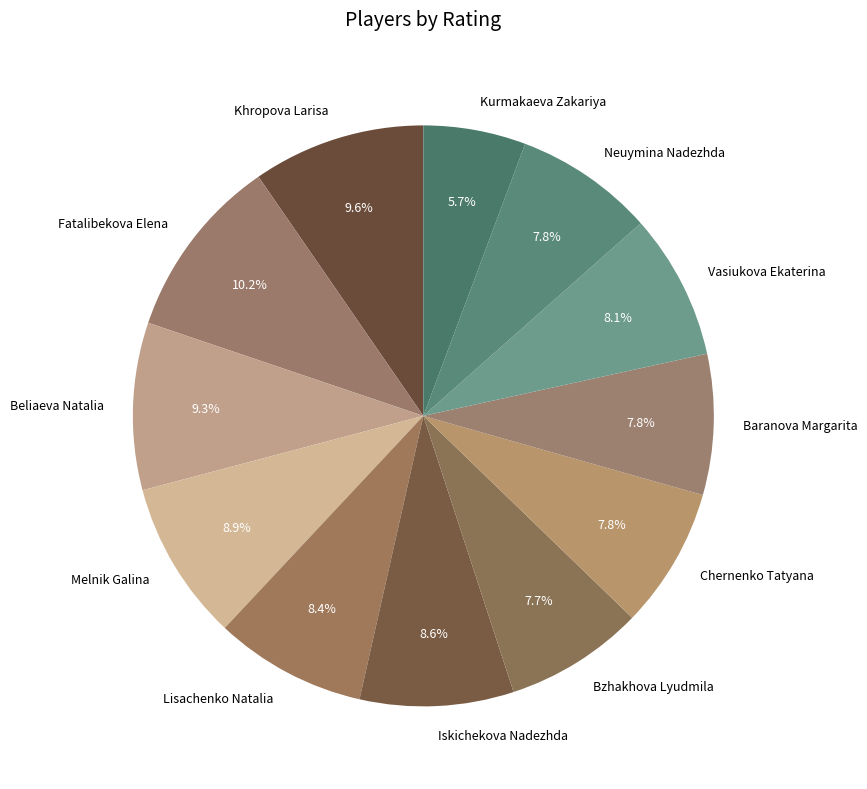

Approximately how many times larger is the value at Kurmakaeva Zakariya compared to Baranova Margarita?

0.7